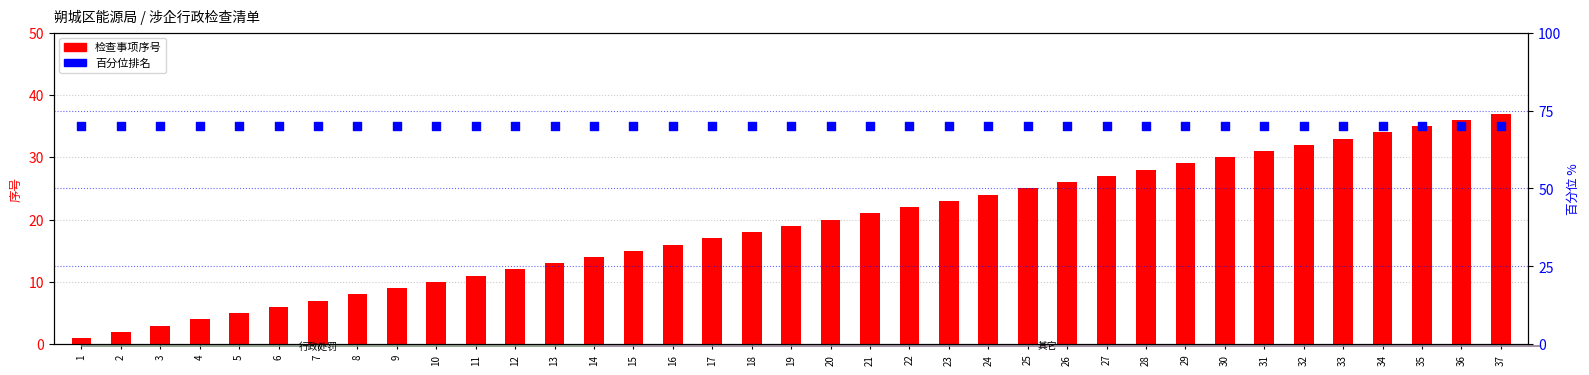

Is the value of 百分位 (percentile) at 14 greater than the value of 序号 (item number) at 27?

Yes